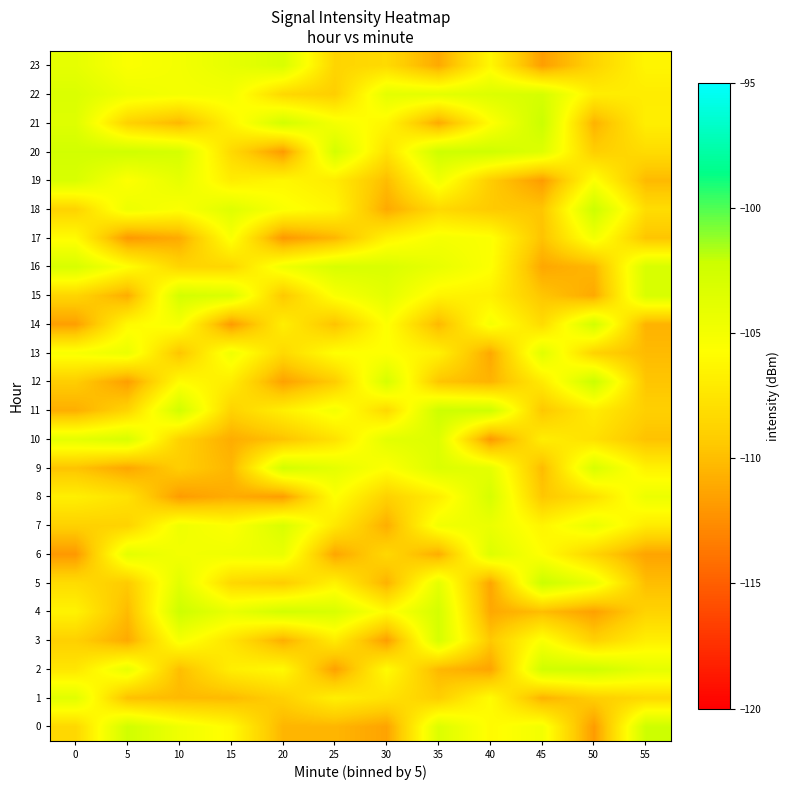

Which series has the widest spread of values?

20